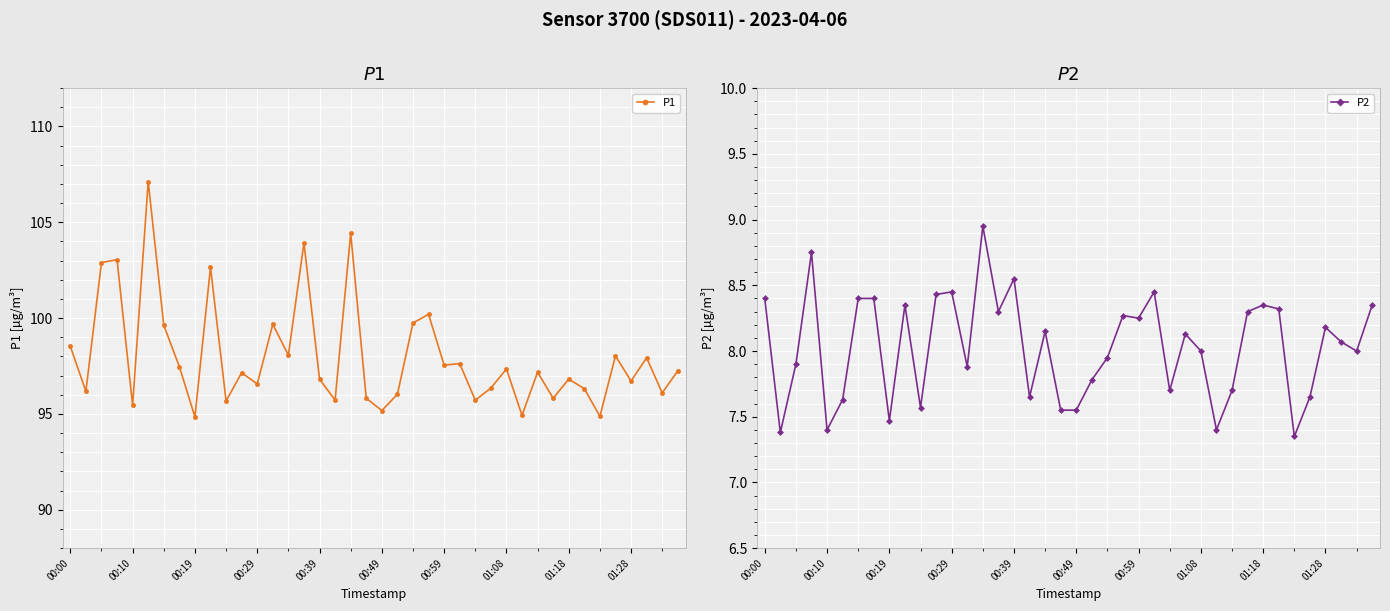

How many distinct data groups are displayed?

2